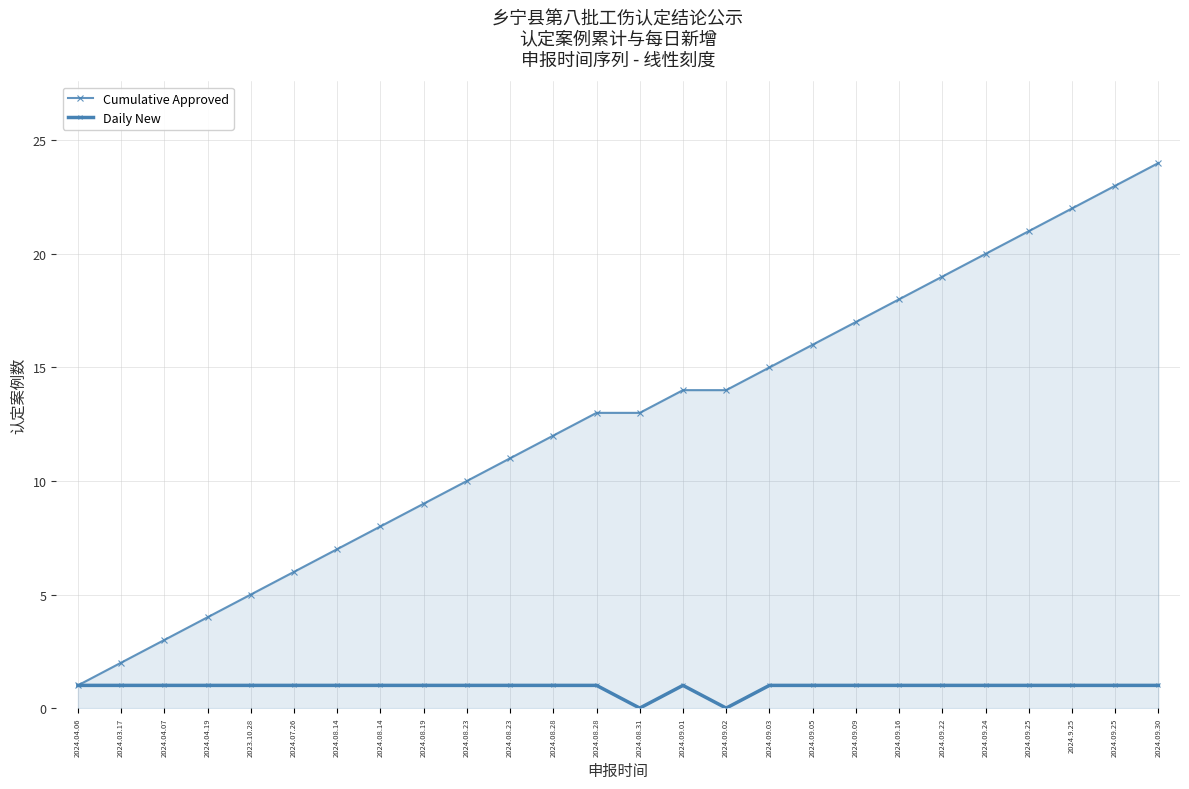

At which category is the sum across all series the highest?

2024.09.30